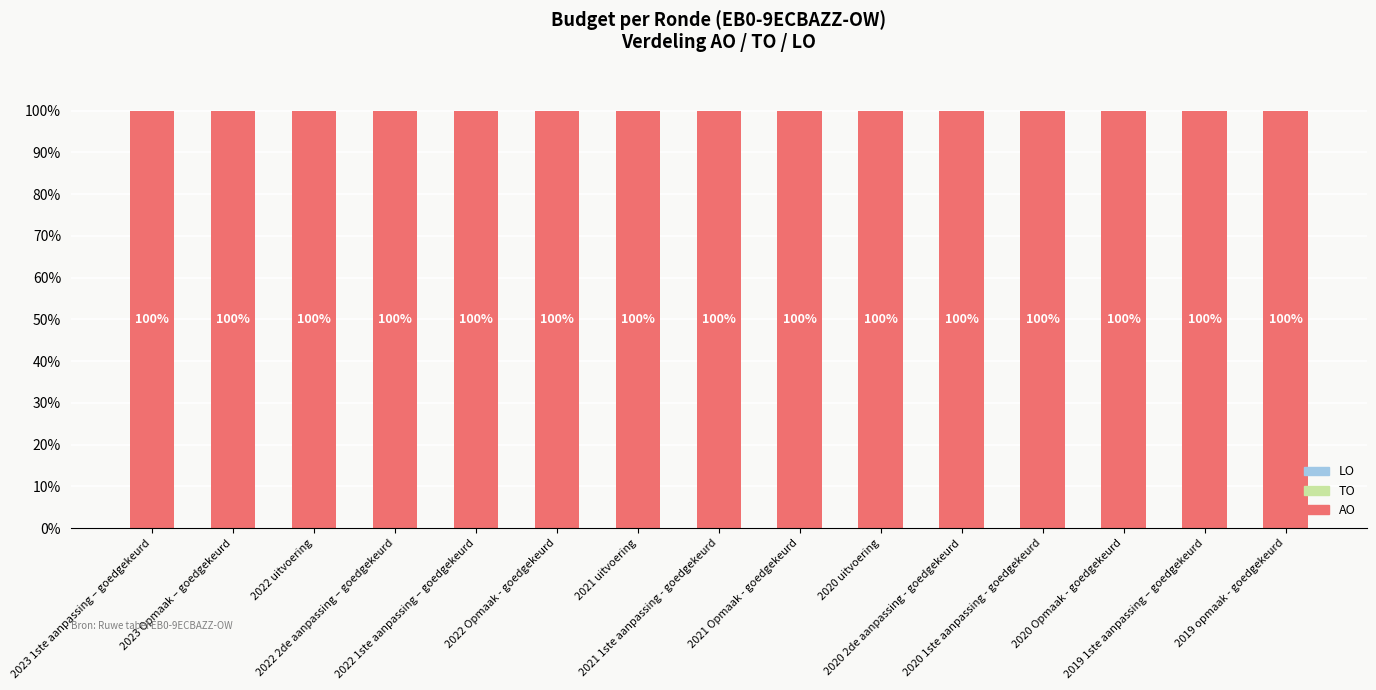

The value of AO at 2023 1ste aanpassing – goedgekeurd is 100. True or false?

True